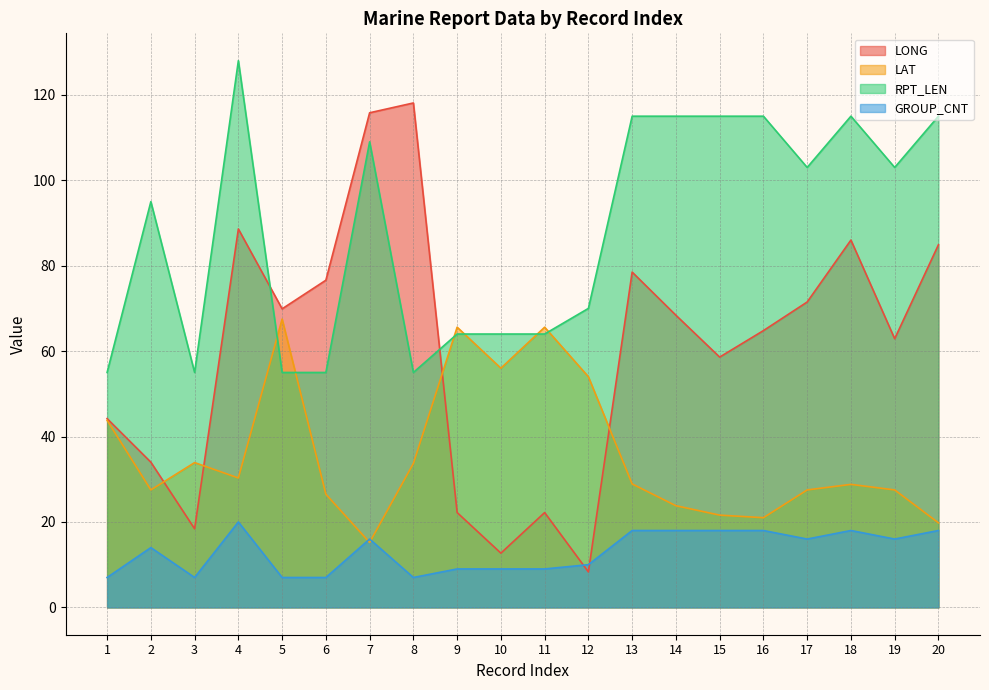

The value of GROUP_CNT at 11 is 15.7. True or false?

False